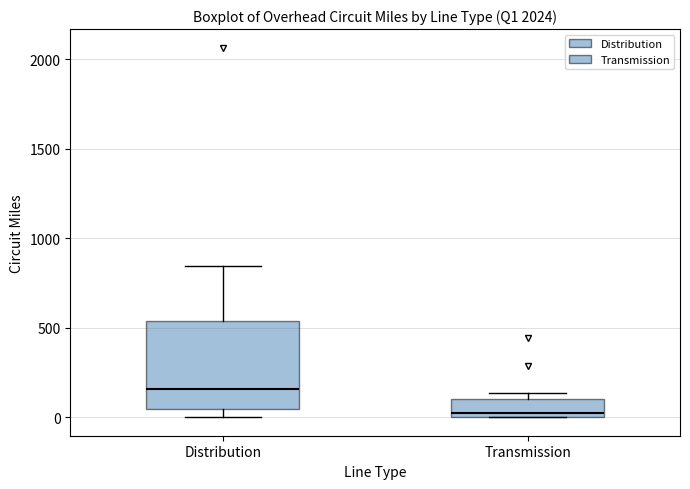

Which box's median line is the lowest?

Transmission